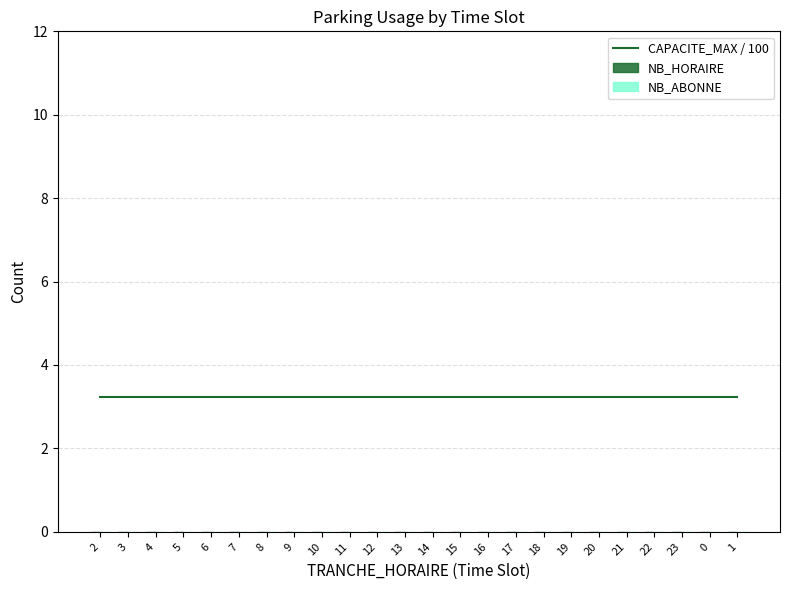

What are all the series names shown in the legend?

CAPACITE_MAX / 100, NB_HORAIRE, NB_ABONNE